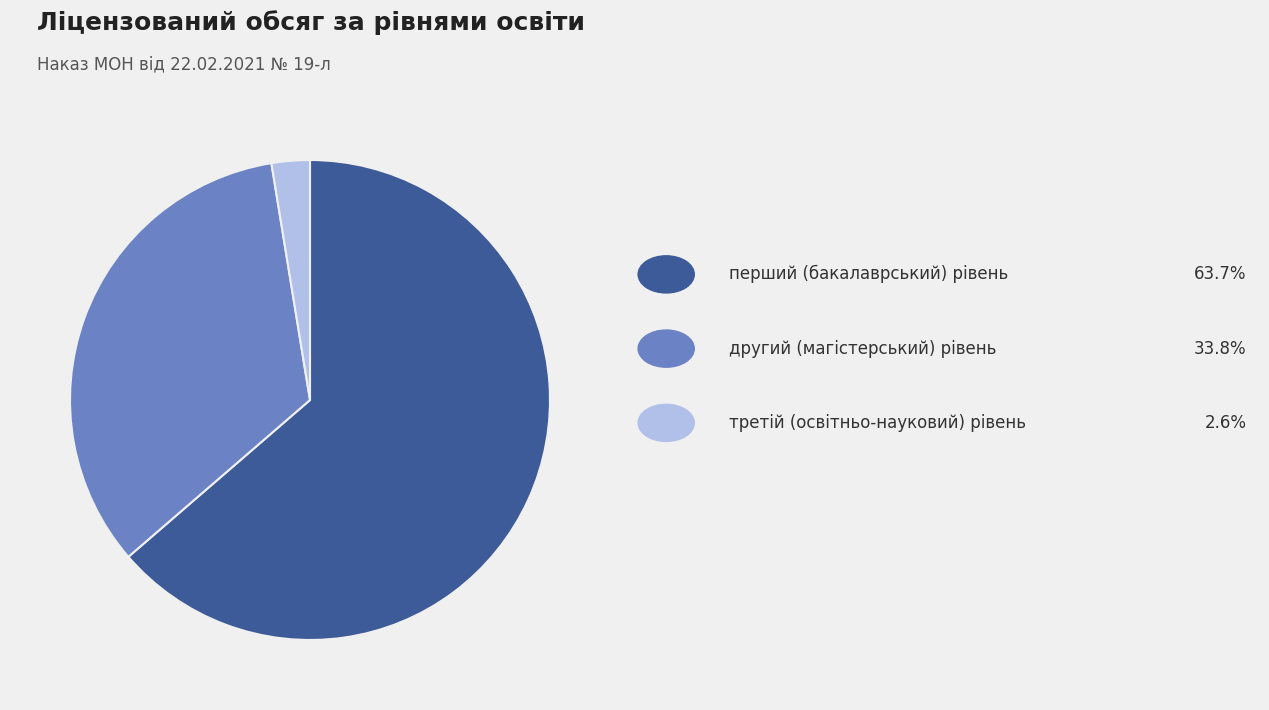

Does any single category account for the majority?

Yes